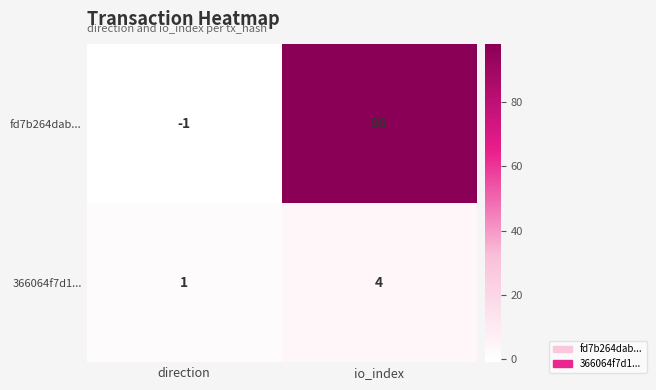

What is the difference between the highest and lowest values at io_index?

94